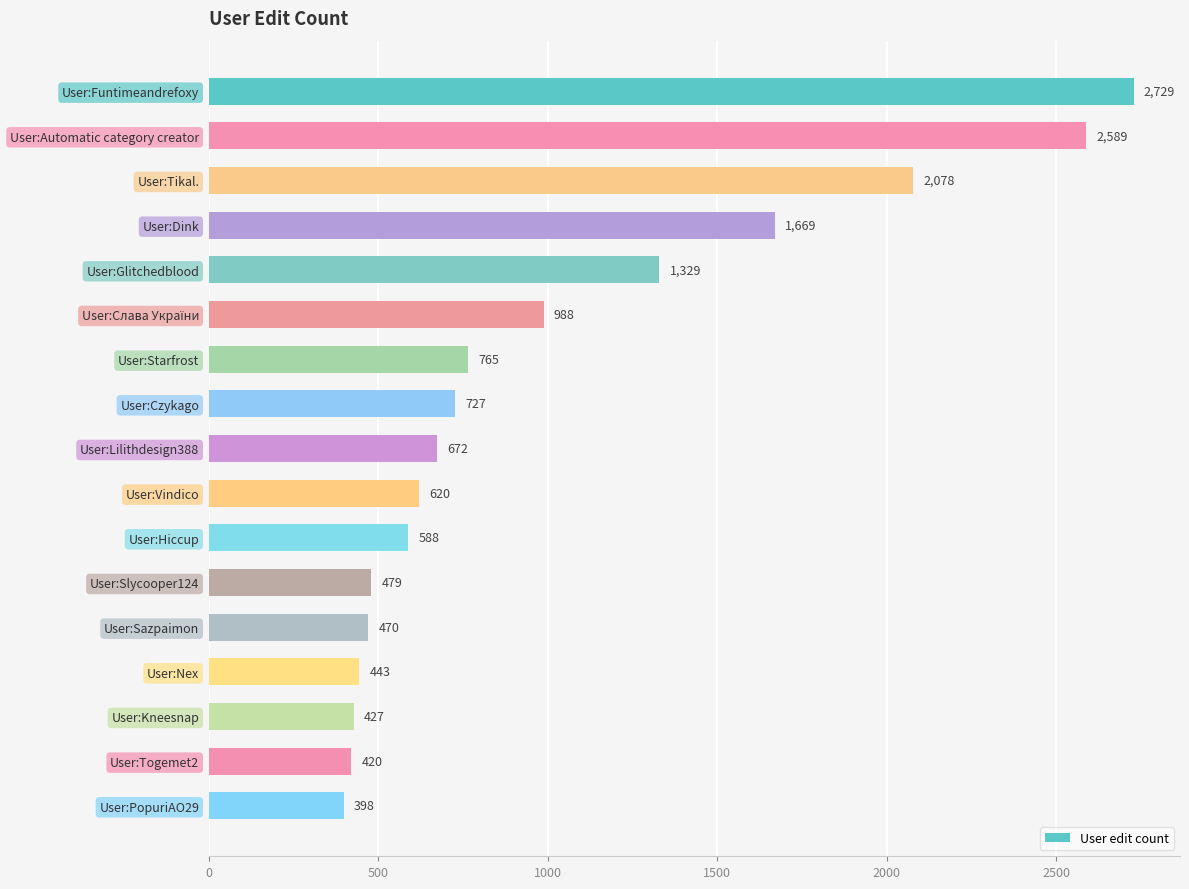

What is the greatest value displayed?

2729